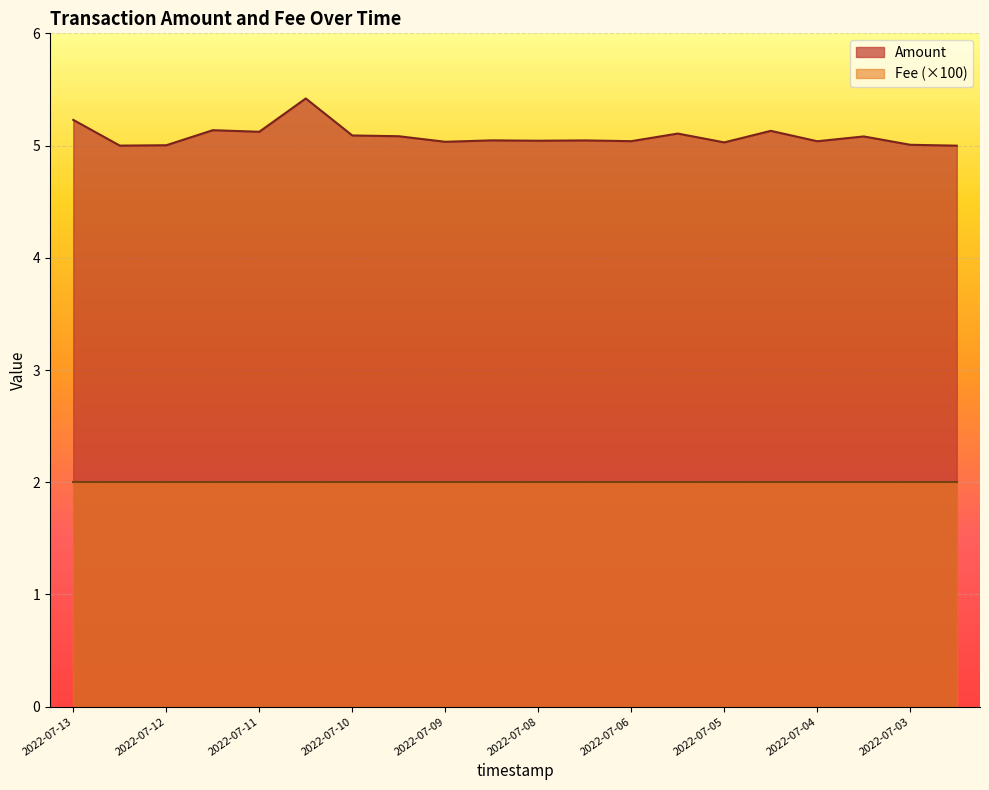

Rank the series by their maximum value, from lowest to highest.

Fee (×100), Amount